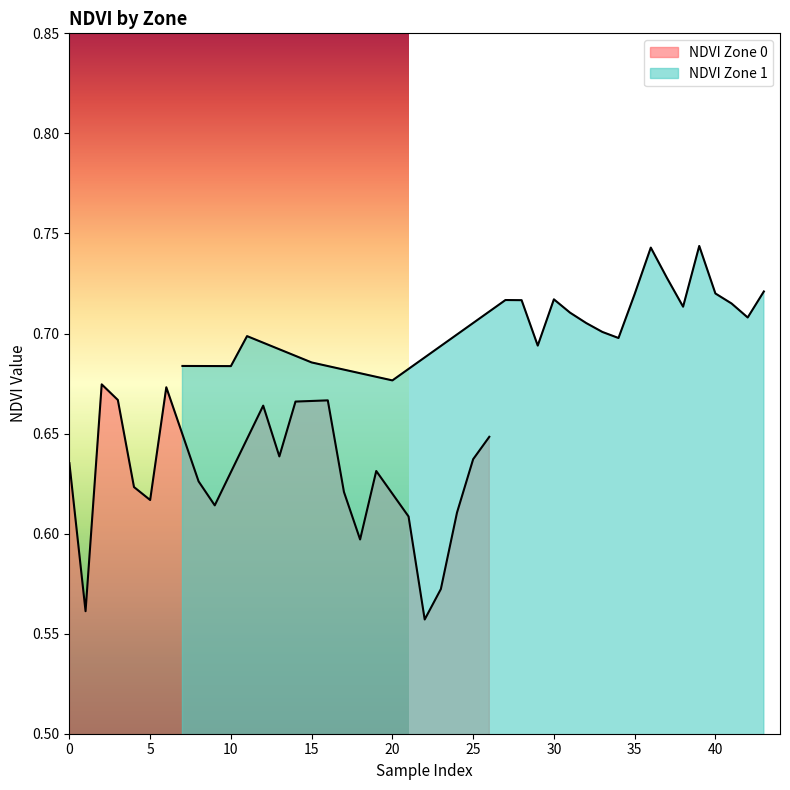

At which label does NDVI Zone 1 reach its minimum?

20